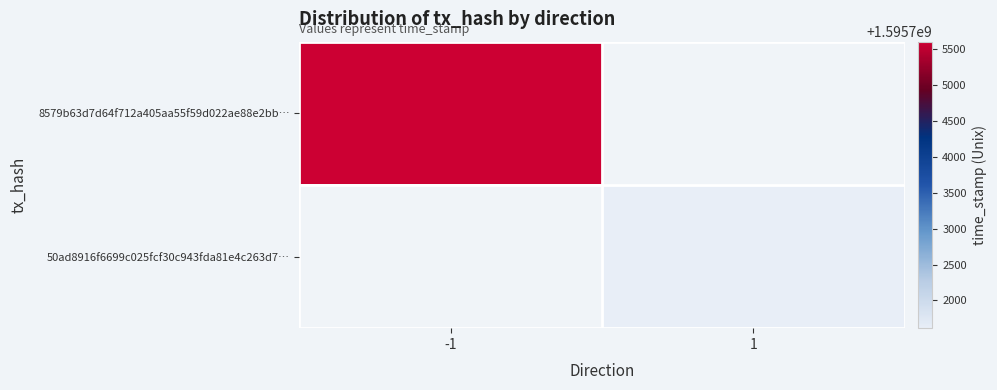

Rank the series by their maximum value, from lowest to highest.

8579b63d7d64f712a405aa55f59d022ae88e2bb…, 50ad8916f6699c025fcf30c943fda81e4c263d7…